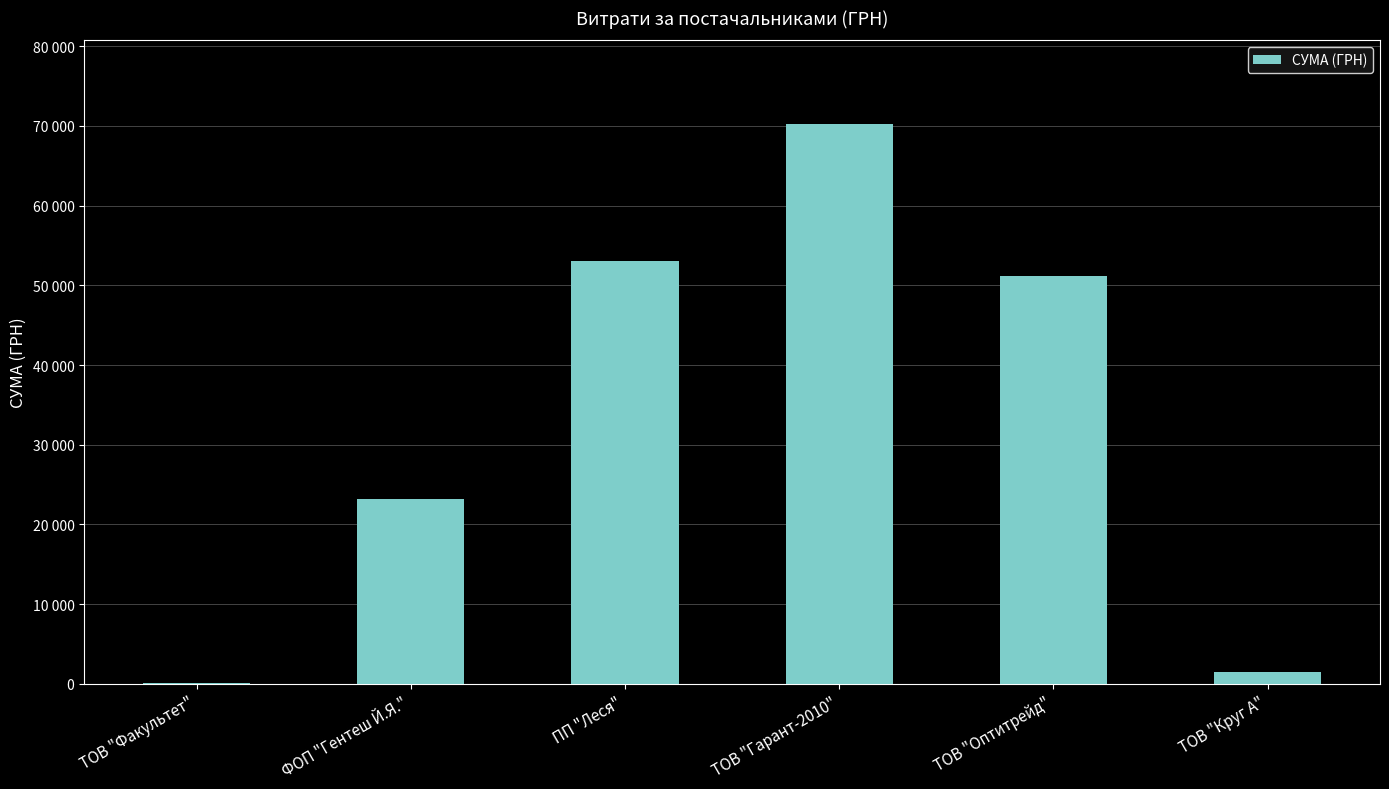

At which category does the chart reach its minimum across all series?

ТОВ "Факультет"